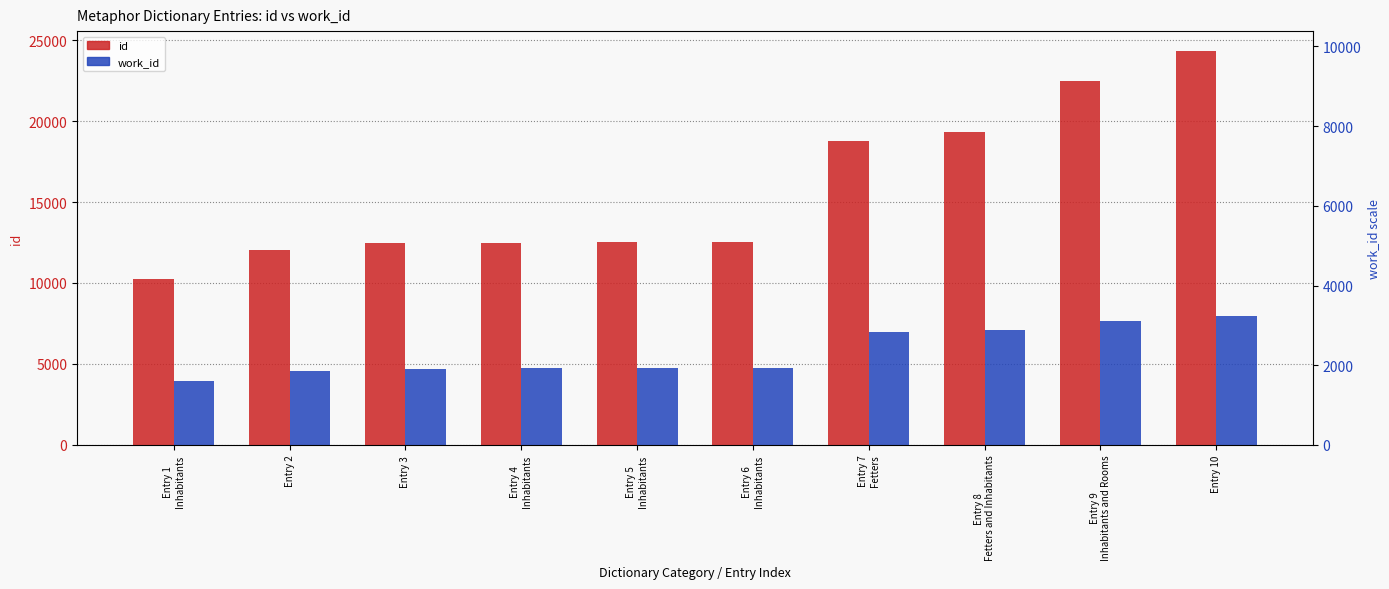

What are all the series names shown in the legend?

id, work_id